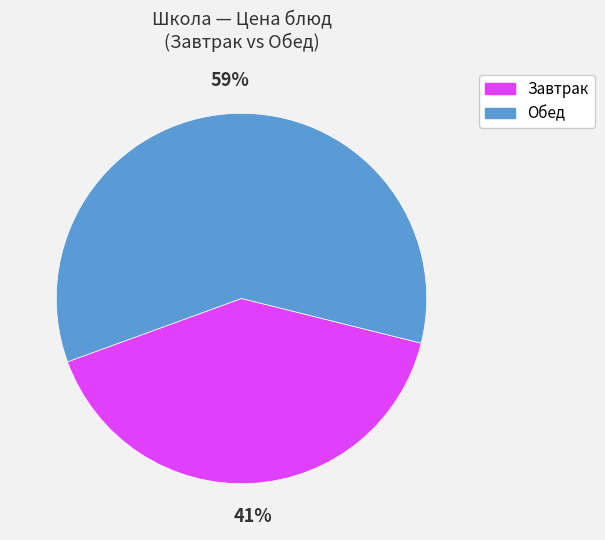

Do Обед and Завтрак together represent more than half of the pie?

Yes